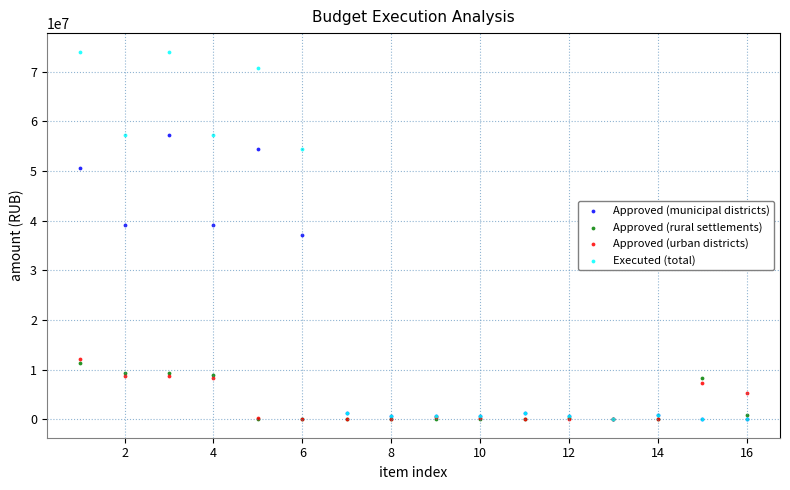

In the Approved (municipal districts) series, what Y value is closest to 28641236?

37177402.0